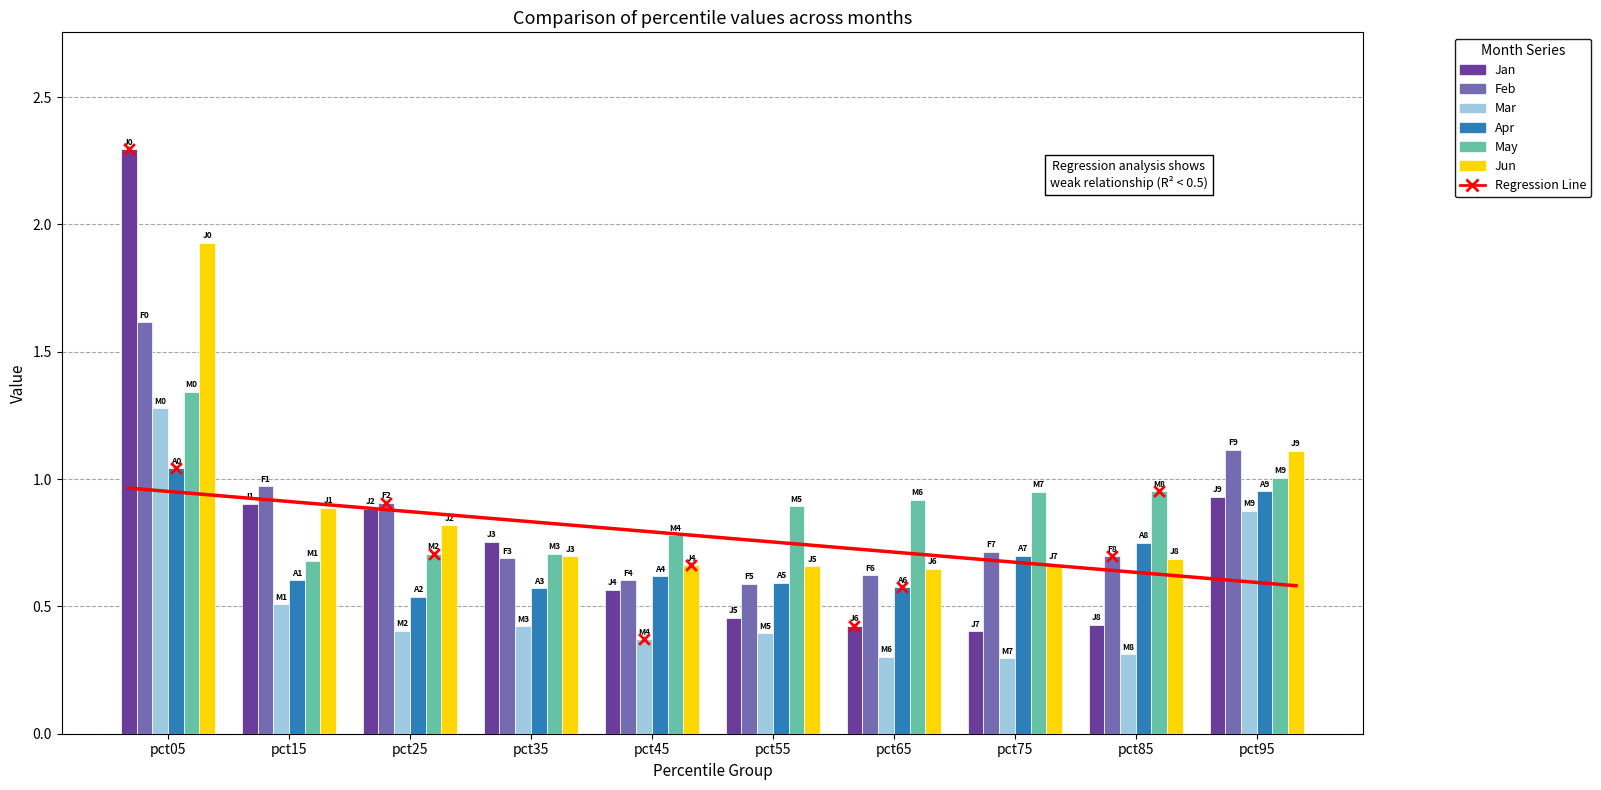

What are all the series names shown in the legend?

Jan, Feb, Mar, Apr, May, Jun